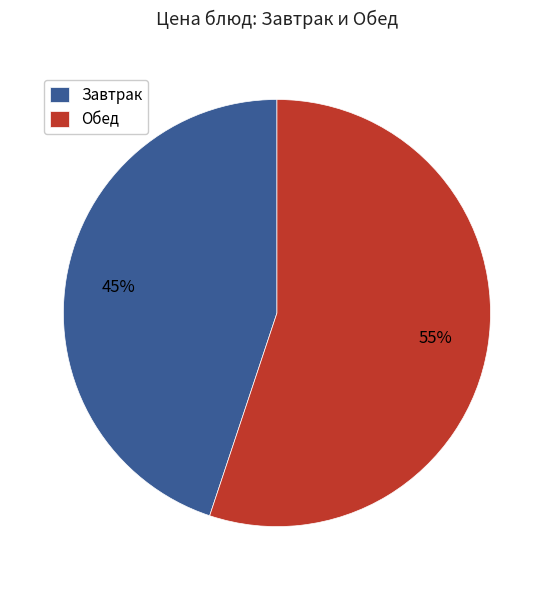

Is the sum of Завтрак and Обед greater than half?

Yes